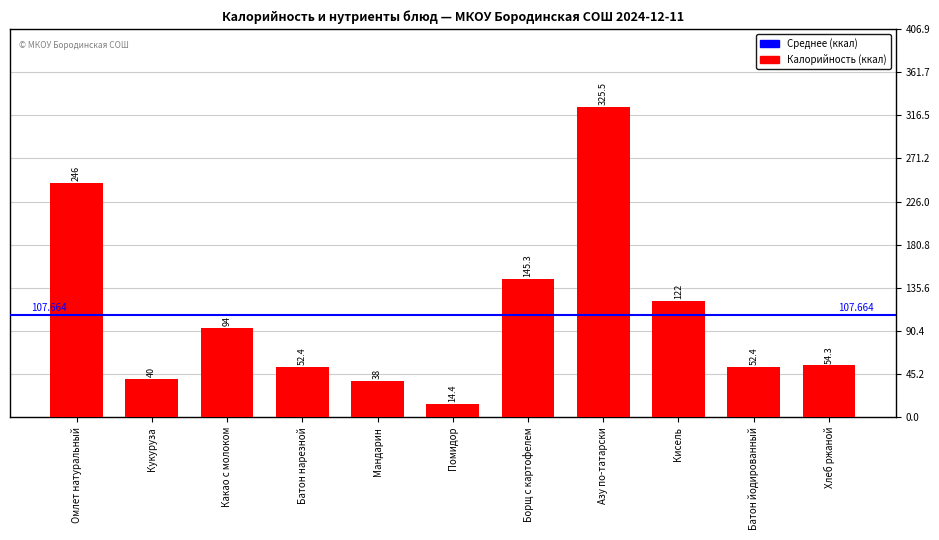

Which label corresponds to the largest value in the chart?

Азу по-татарски